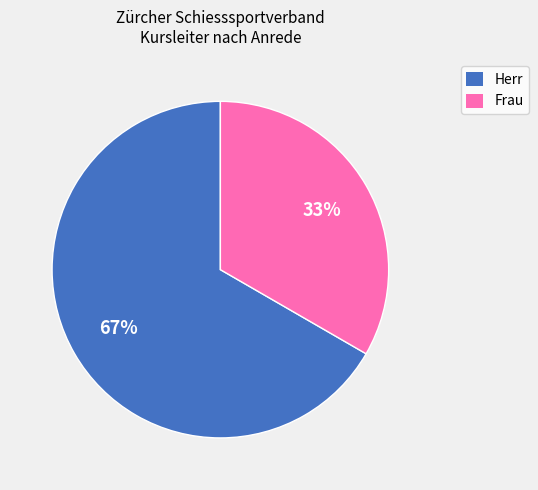

Count the number of slices in the pie.

2